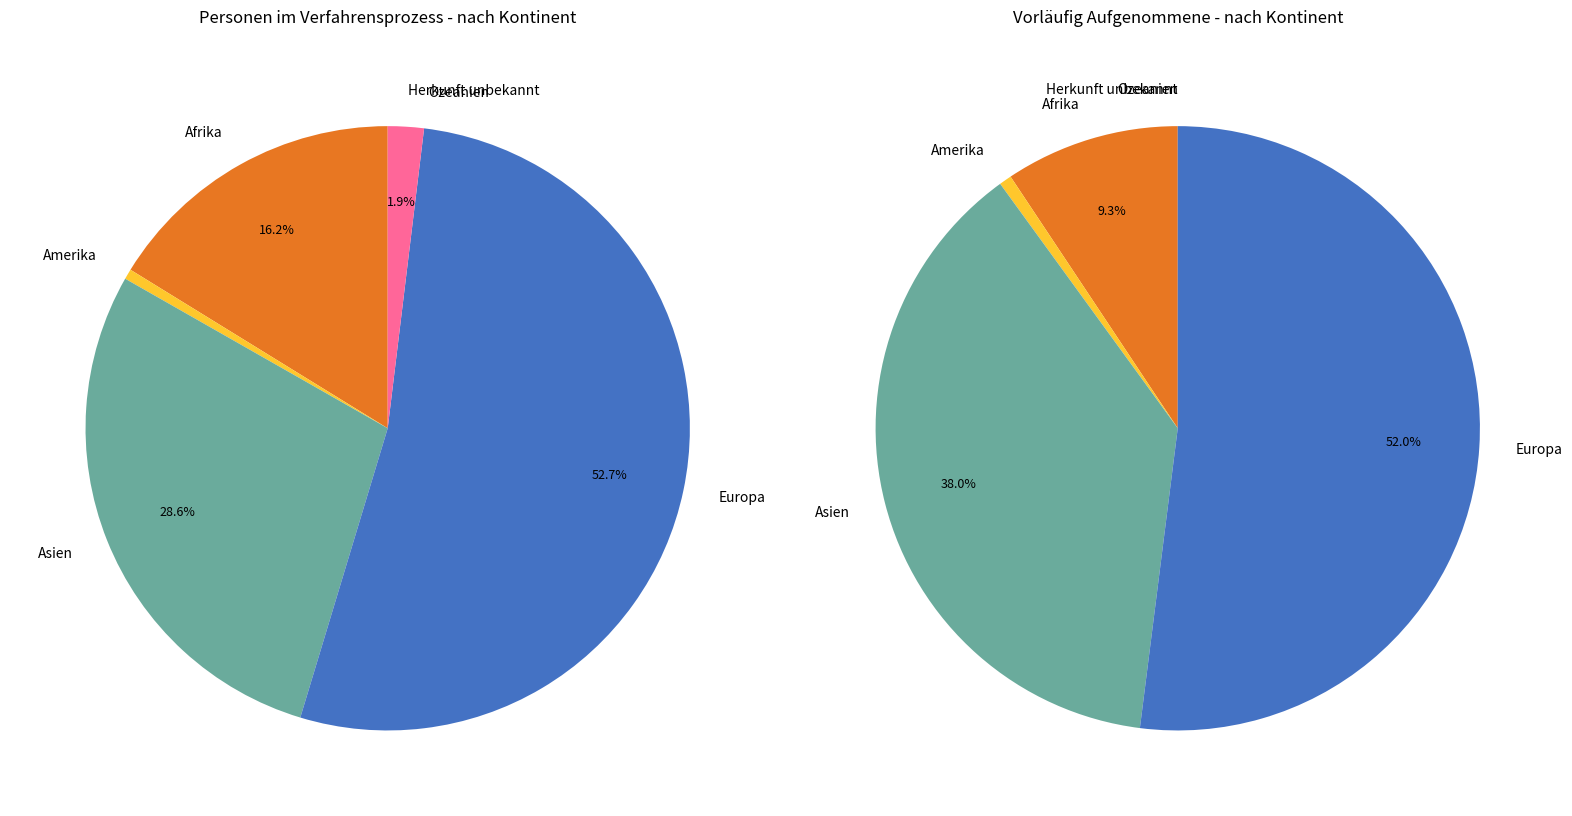

Rank the series by their maximum value, from lowest to highest.

Personen im Verfahrensprozess, Vorläufig aufgenommene Personen